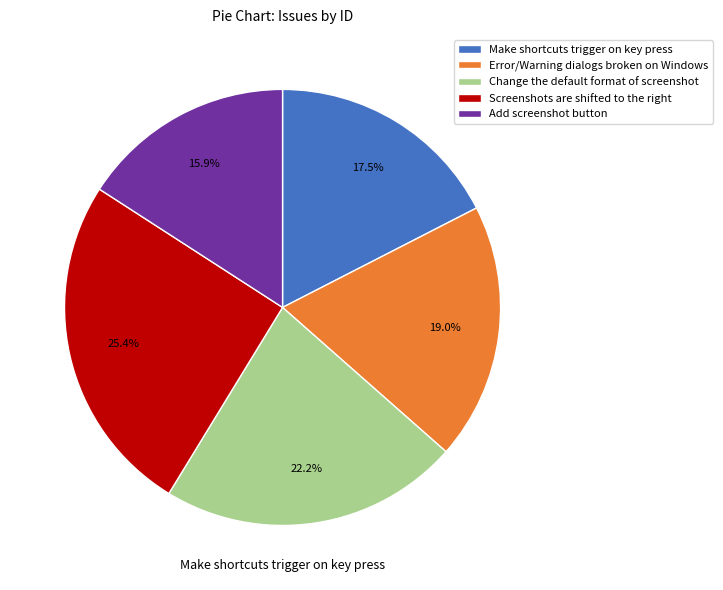

Do Change the default format of screenshot and Error/Warning dialogs broken on Windows together represent more than half of the pie?

No